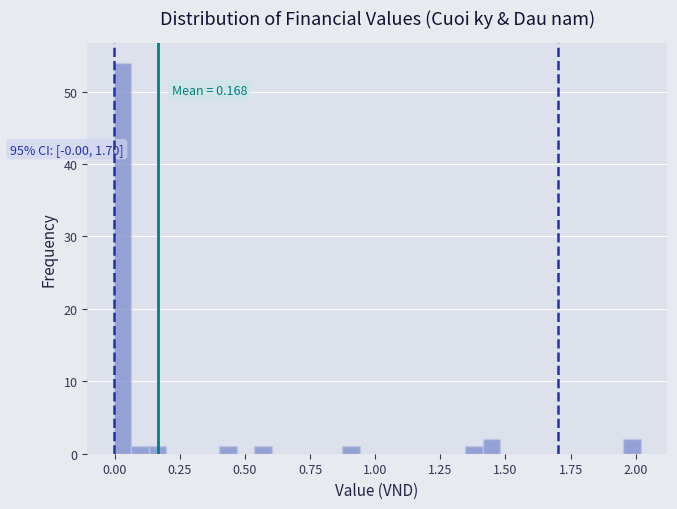

Around what value on the x-axis is the tallest bar? Give the approximate position of its centre, as read against the axis.

0.05